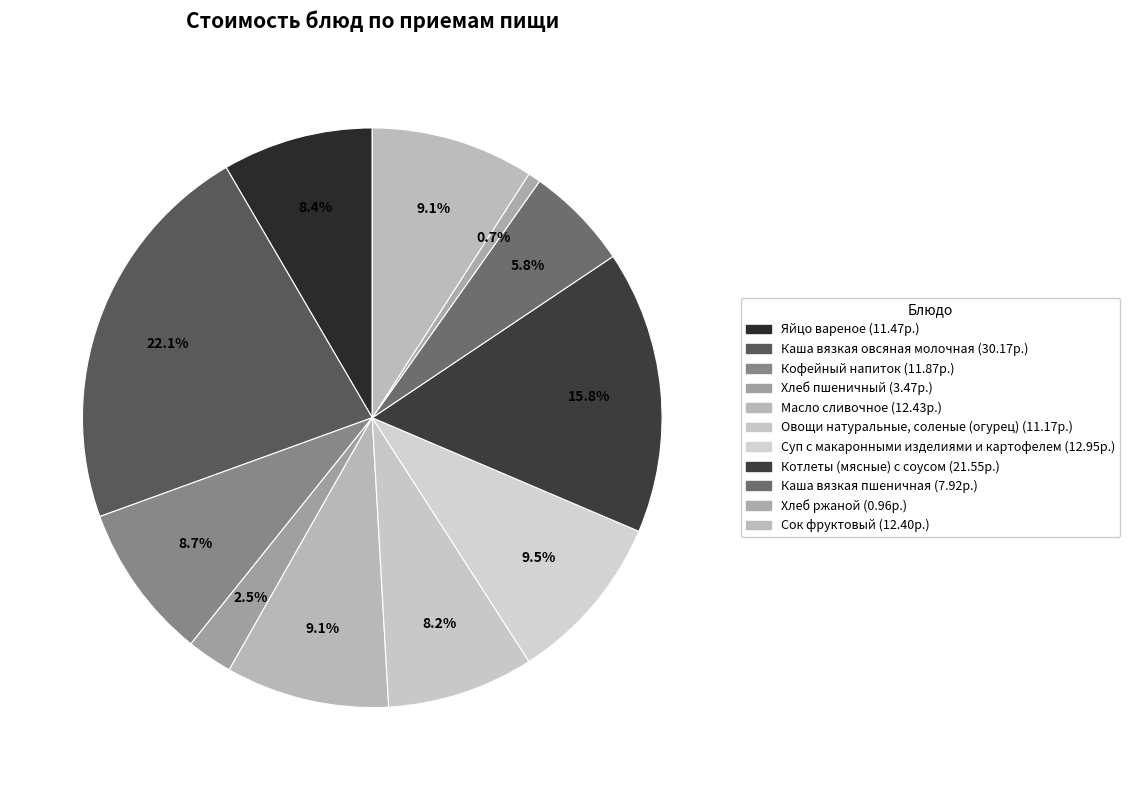

Is Сок фруктовый the majority of the pie?

No